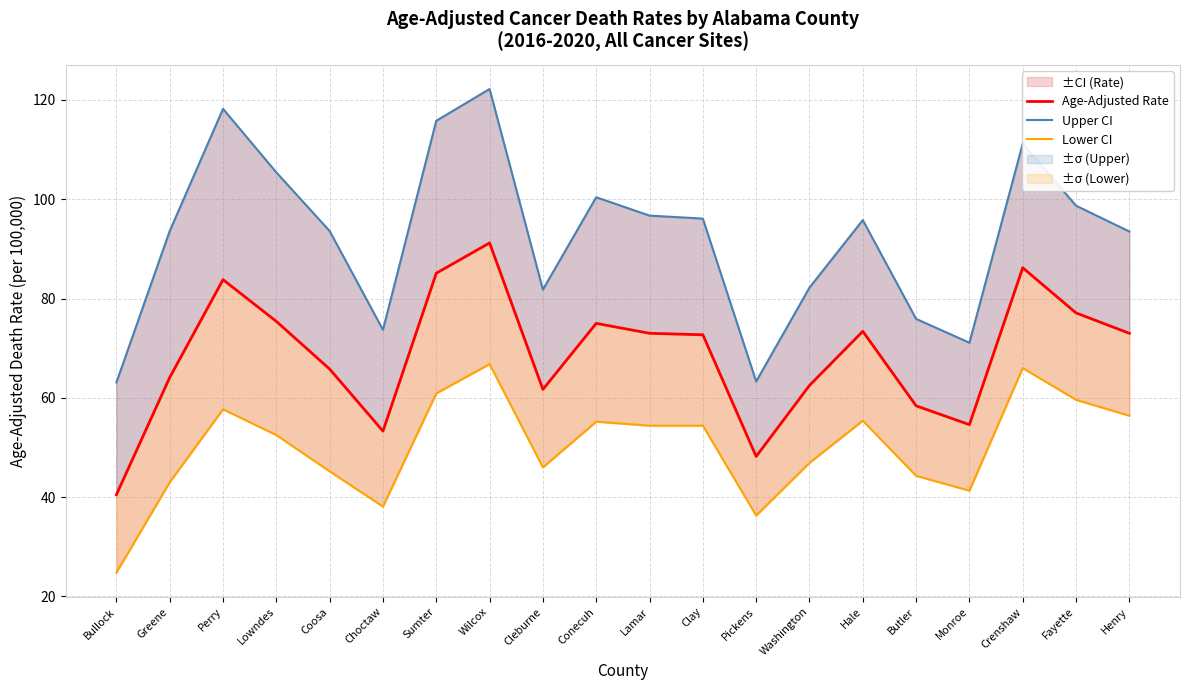

What position from the left is Perry?

3